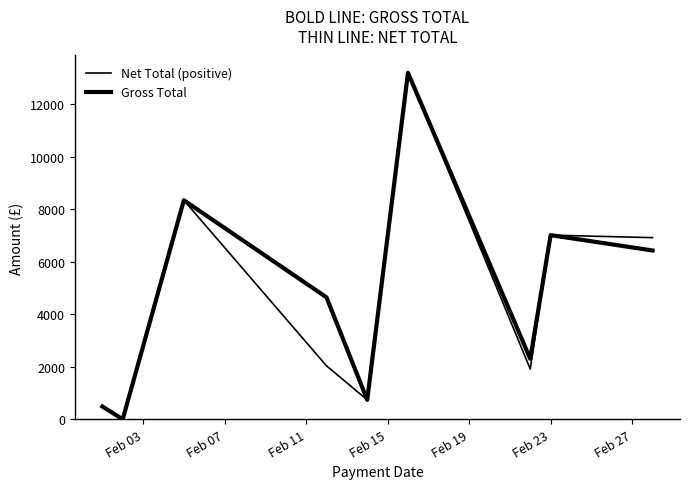

Which series has the largest total across all categories?

Gross Total